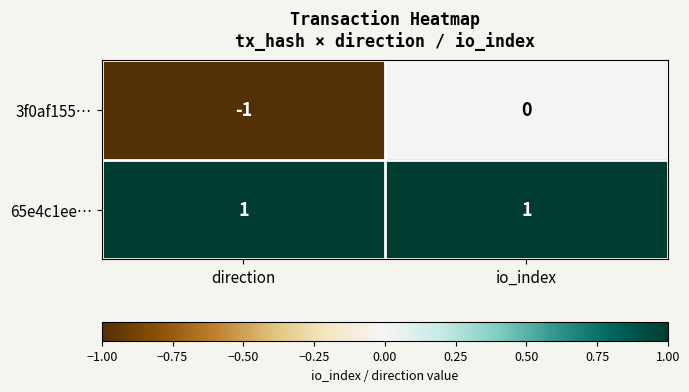

The 3f0af155… series shows -1 at direction. True or false?

True